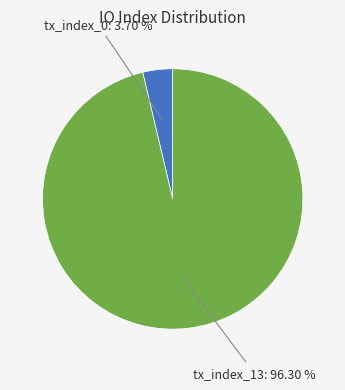

Does any single category account for the majority?

Yes